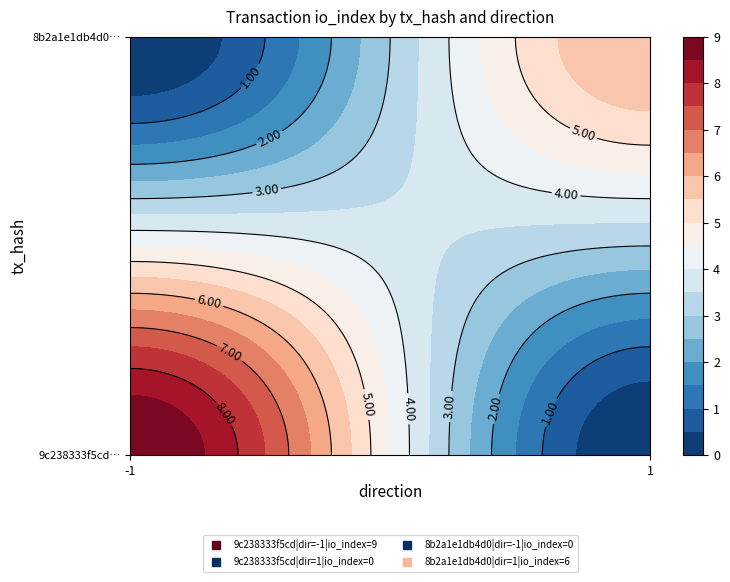

True or false: 9c238333f5cd52e806134b9e0e2049b768a83bc has a value of 2.2 at io_index.

False